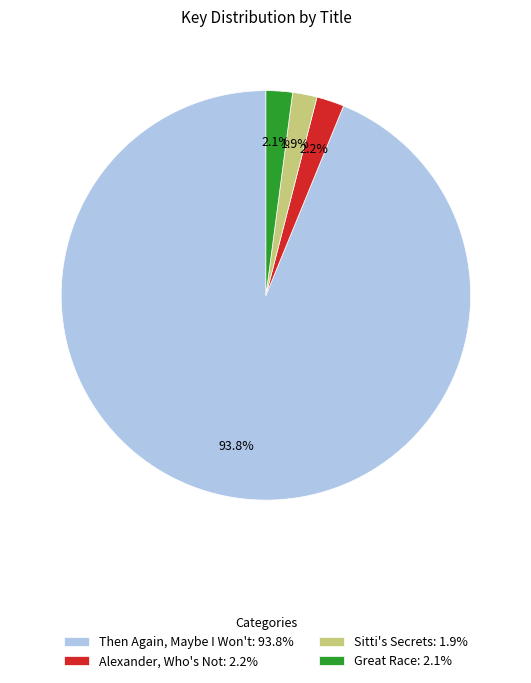

Which has a higher value, Alexander, Who's Not: 2.2% or Then Again, Maybe I Won't: 93.8%?

Then Again, Maybe I Won't: 93.8%